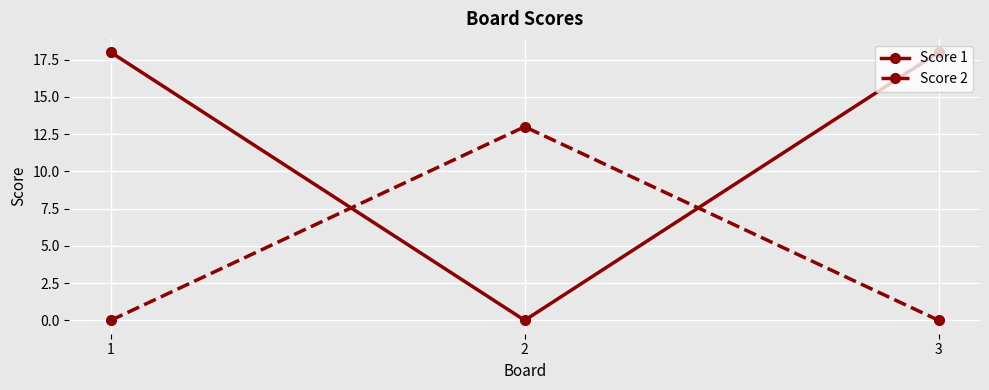

The value of Score 2 at 3 is 0. True or false?

True